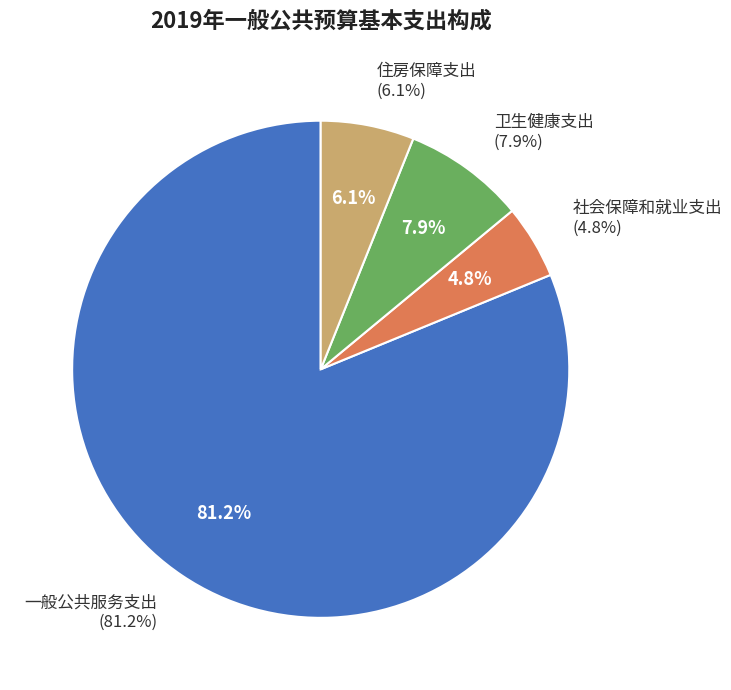

To the nearest percent, what percentage of the pie is 一般公共服务支出?

81%